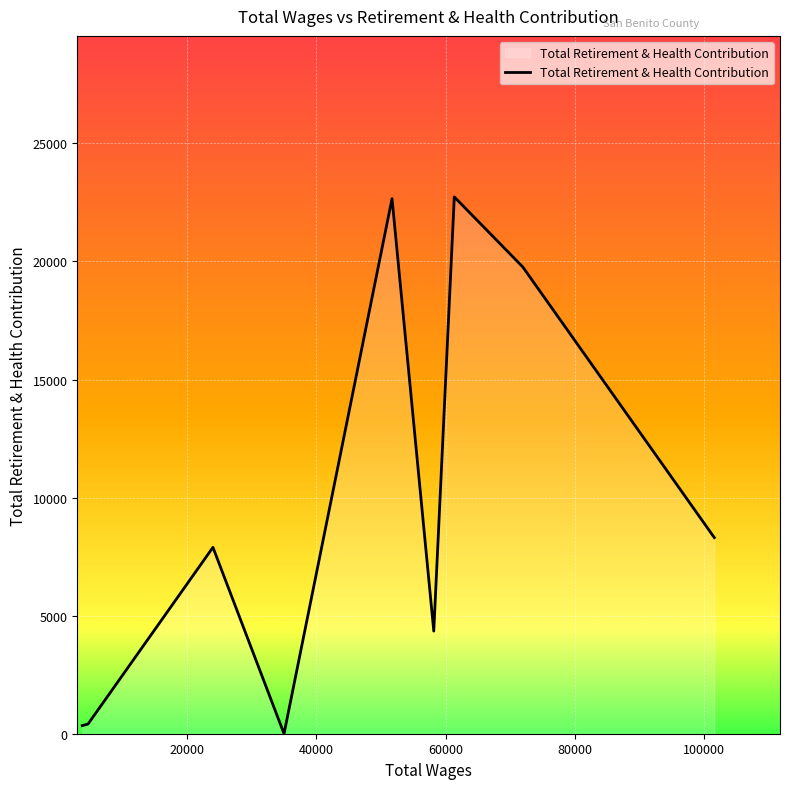

What is the greatest value displayed?

22734